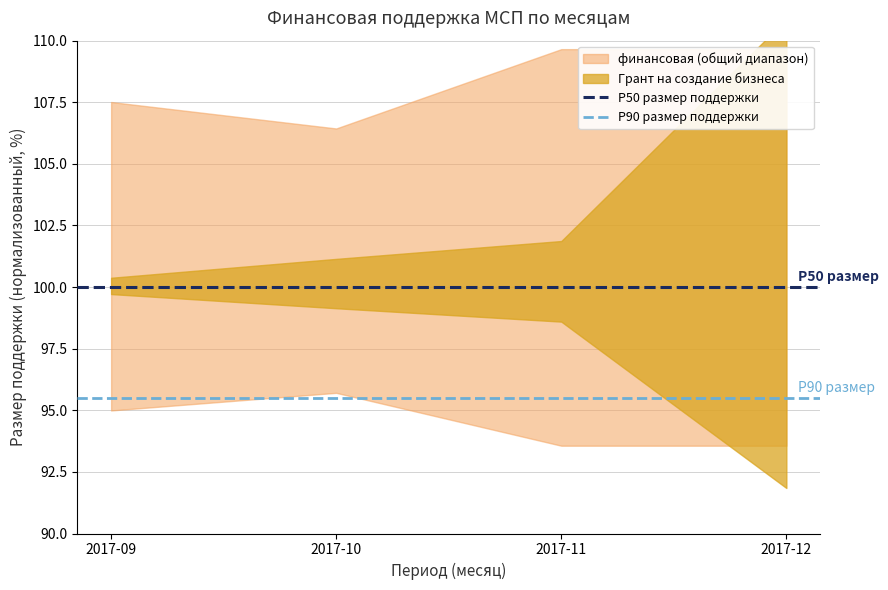

Does the chart have visible grid lines?

Yes